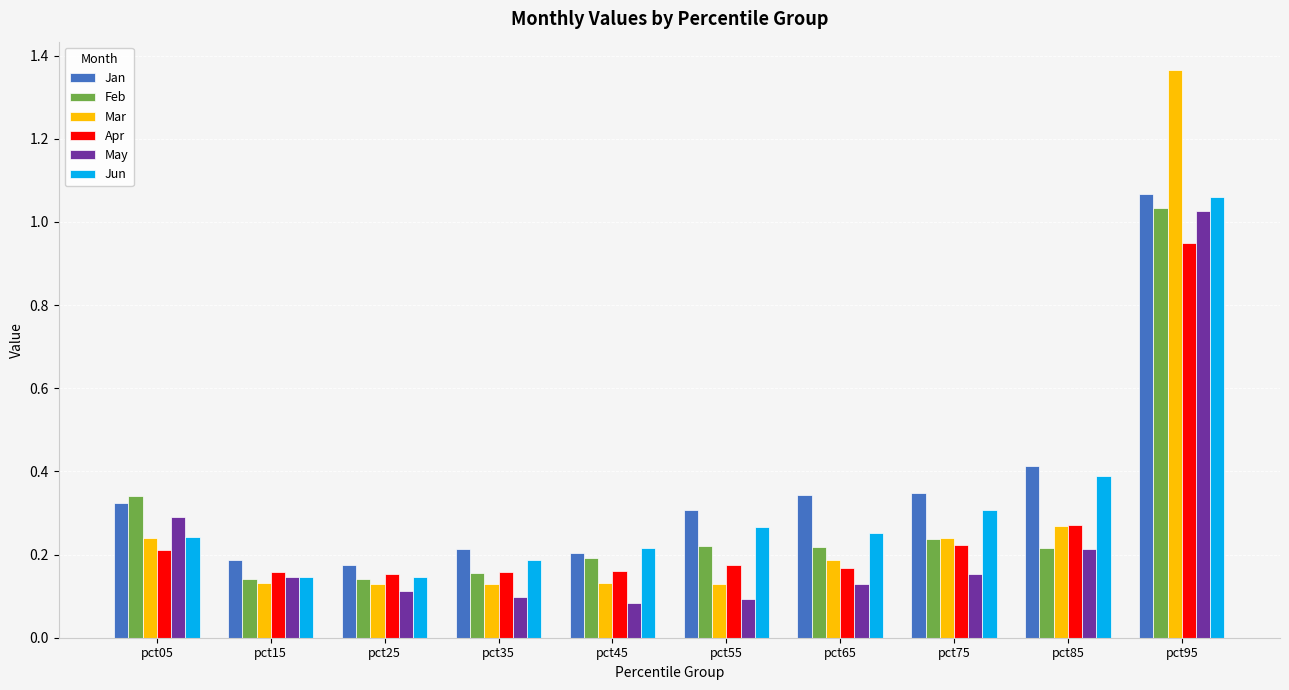

The Jun series shows 0.0 at pct15. True or false?

False